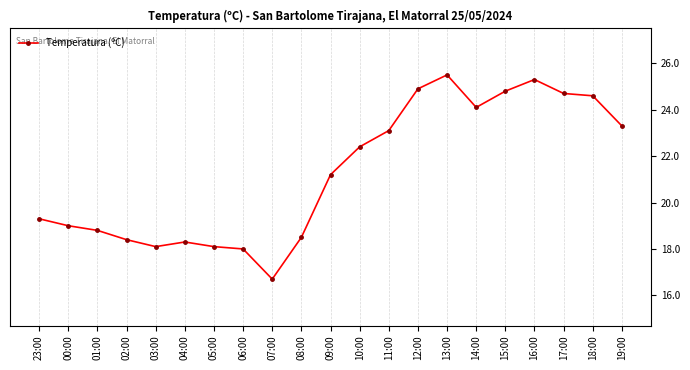

What is the value of the 7th point from the left?

18.1